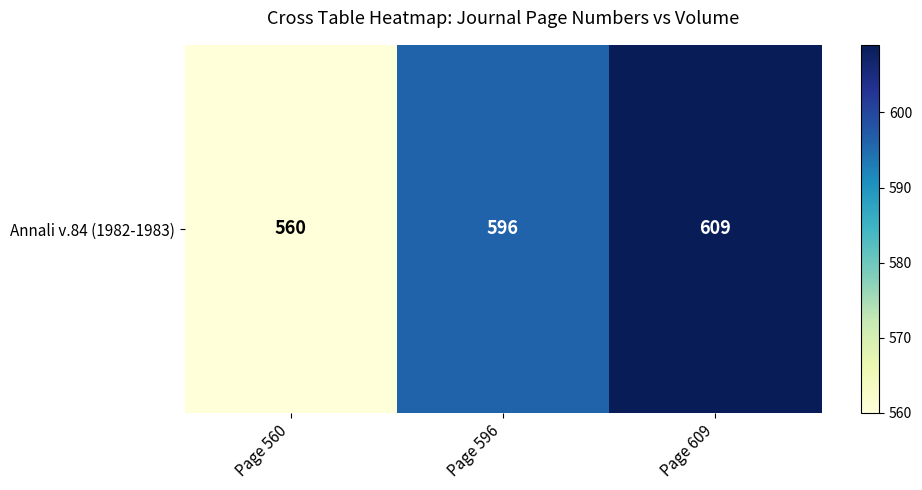

Reading left to right, list all the values displayed in this chart.

560	596	609